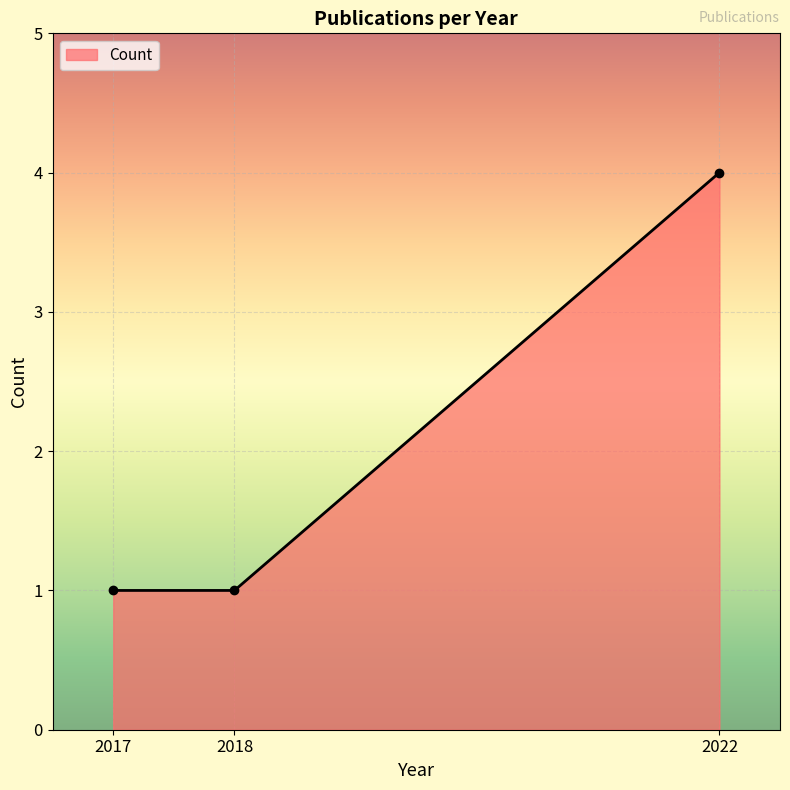

What is the maximum value shown in the chart?

4